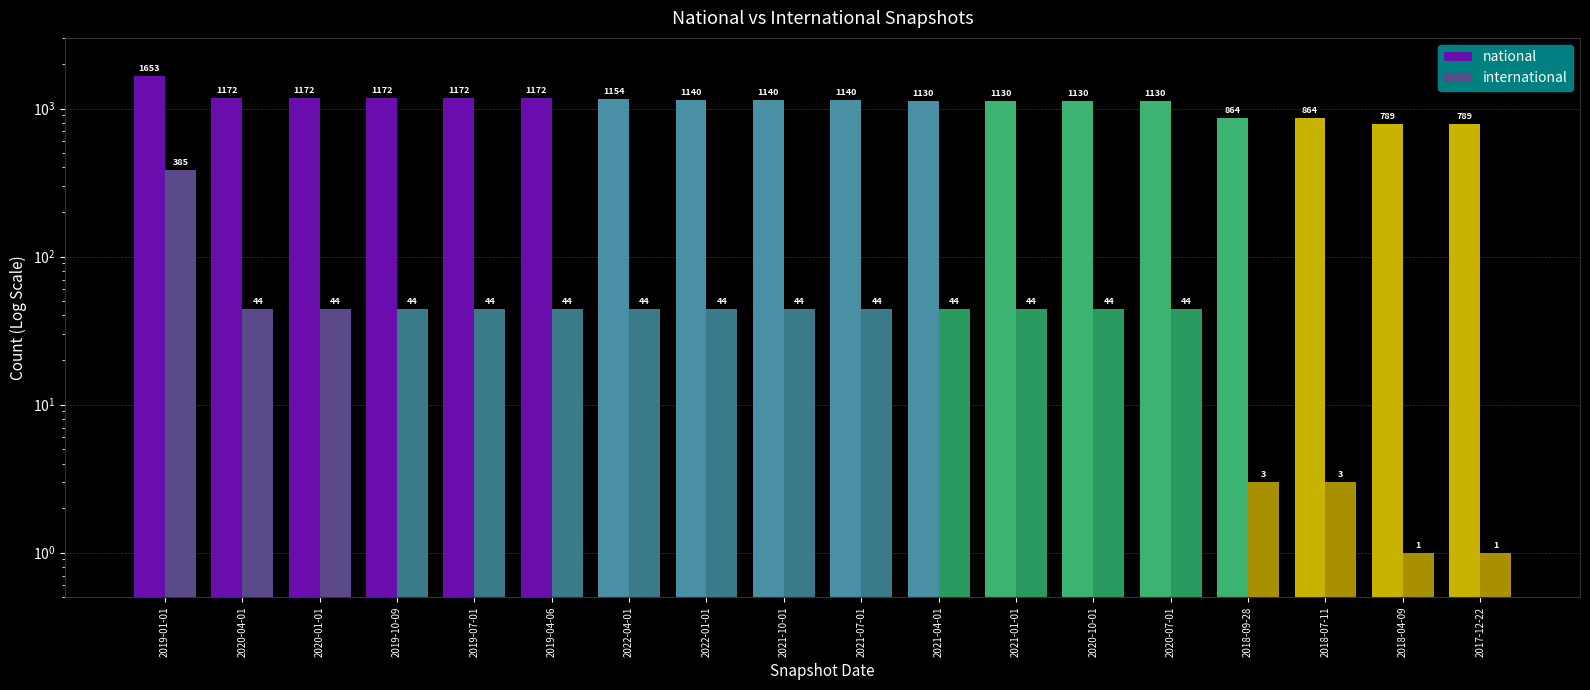

What is the greatest value displayed?

1653